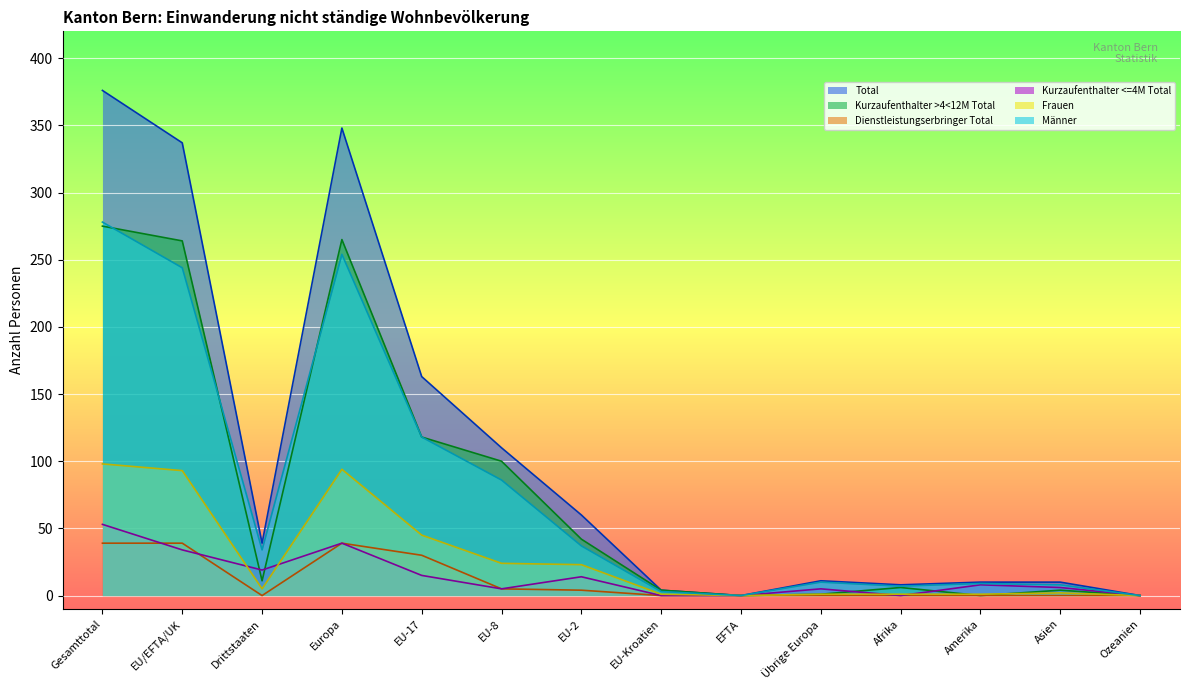

True or false: Frauen has more than 2 points higher than both neighbors.

False